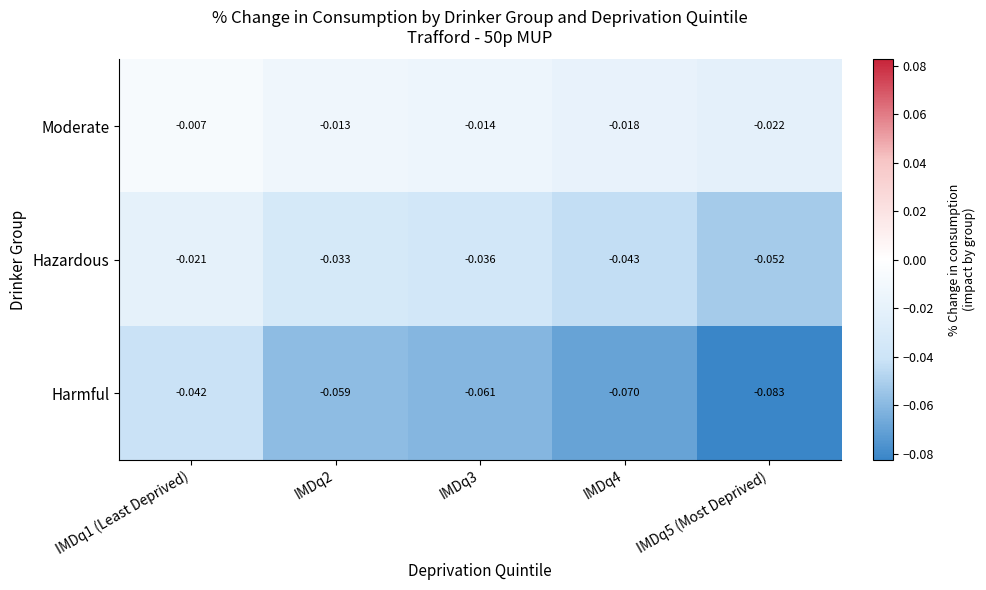

Which series has the largest total across all categories?

Moderate